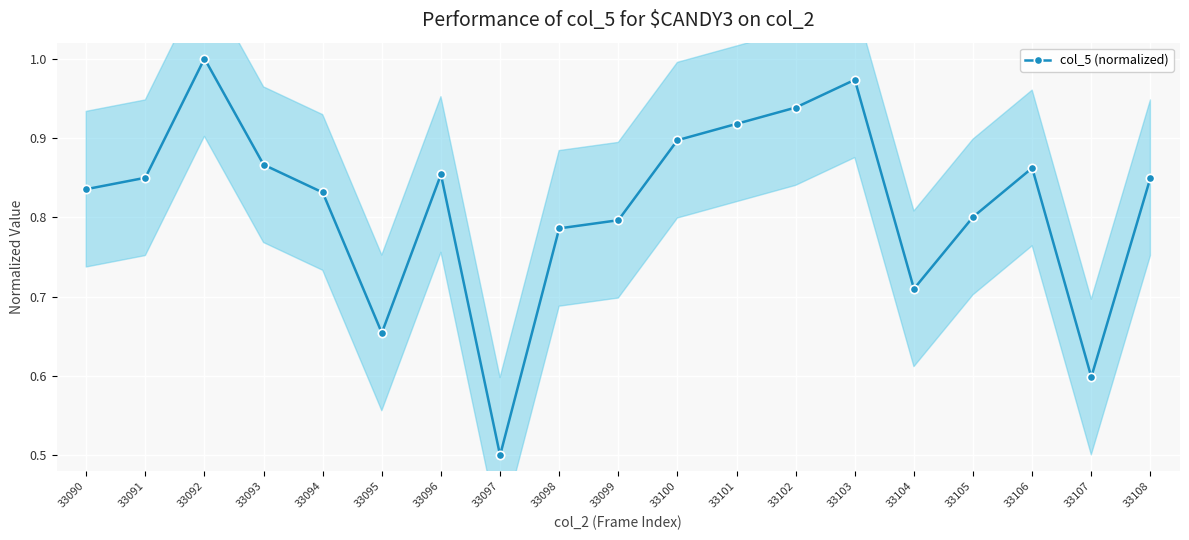

What is the difference between the maximum and minimum values?

0.5